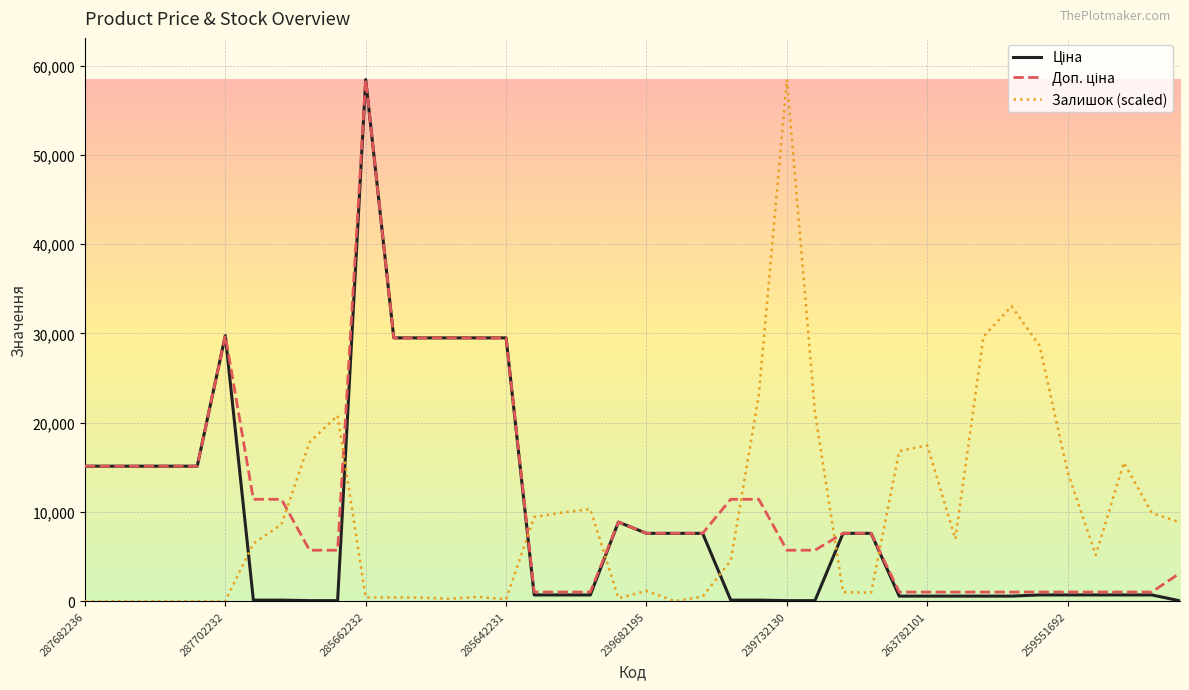

What is the maximum value shown in the chart?

58426.5